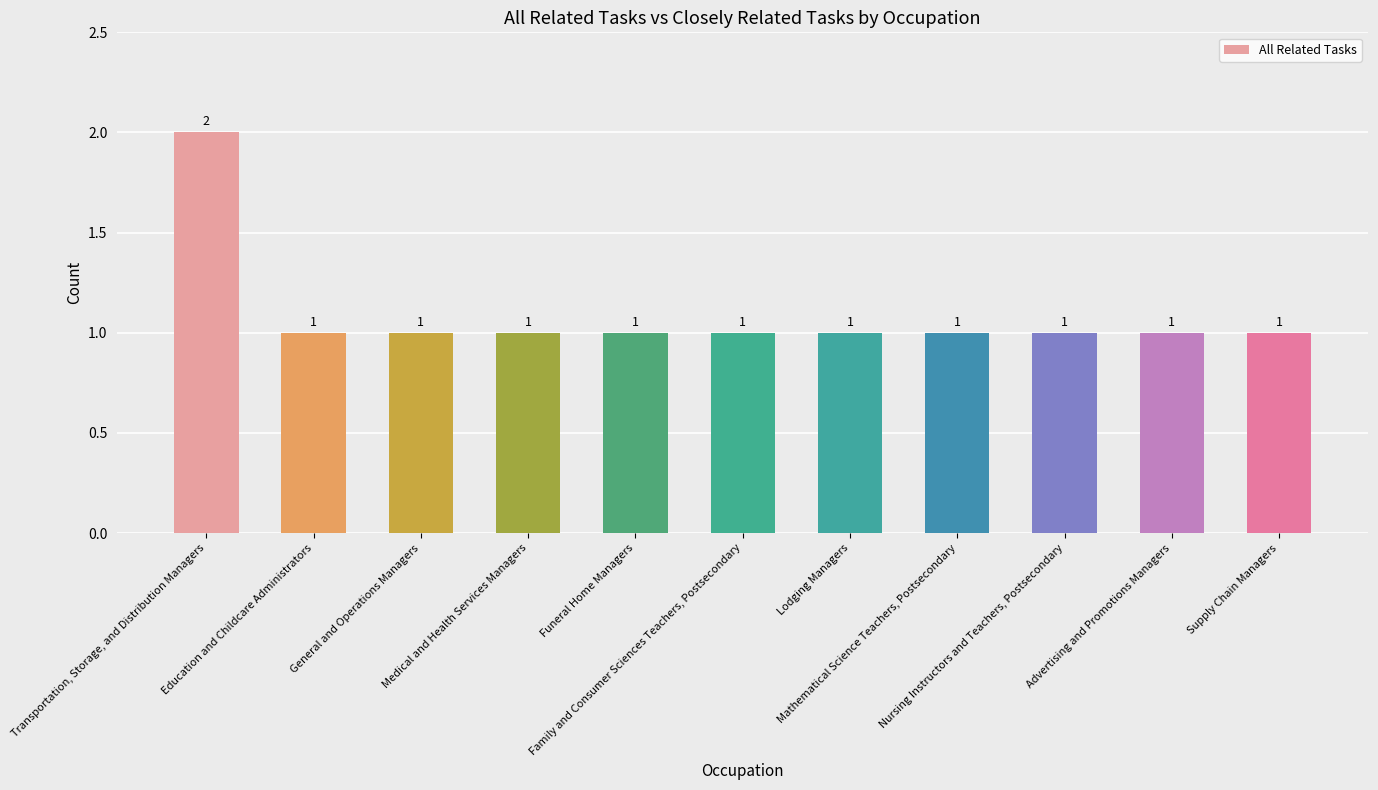

What is the ratio of the value at Mathematical Science Teachers, Postsecondary to the value at Education and Childcare Administrators?

1.0